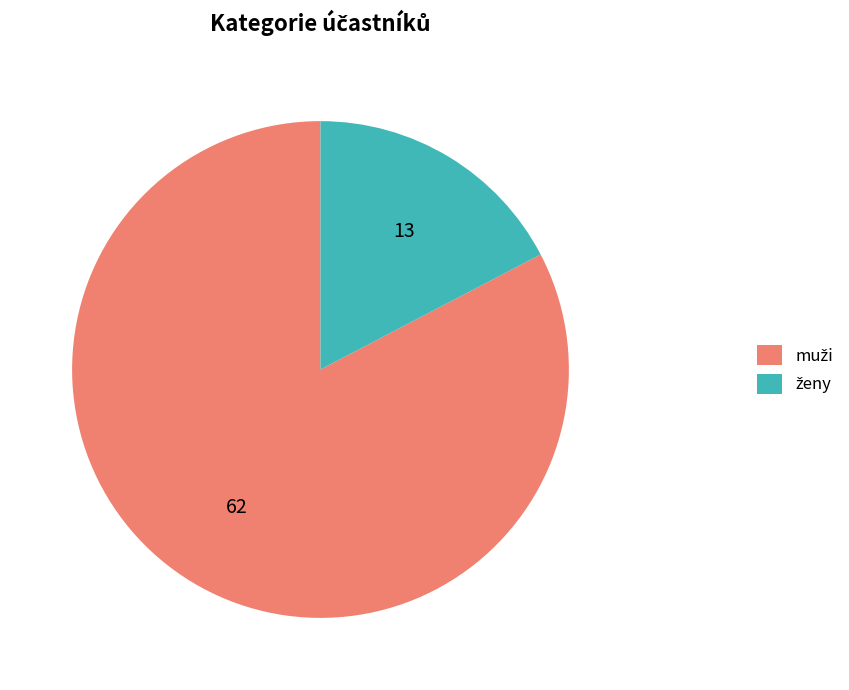

Is there a majority slice in this chart?

Yes